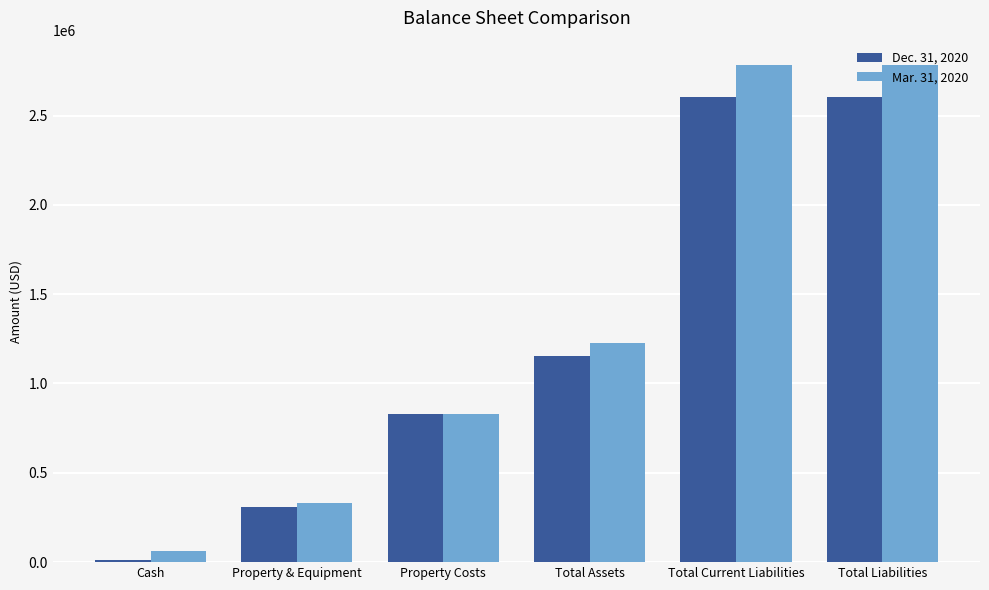

What are all the series names shown in the legend?

Dec. 31, 2020, Mar. 31, 2020